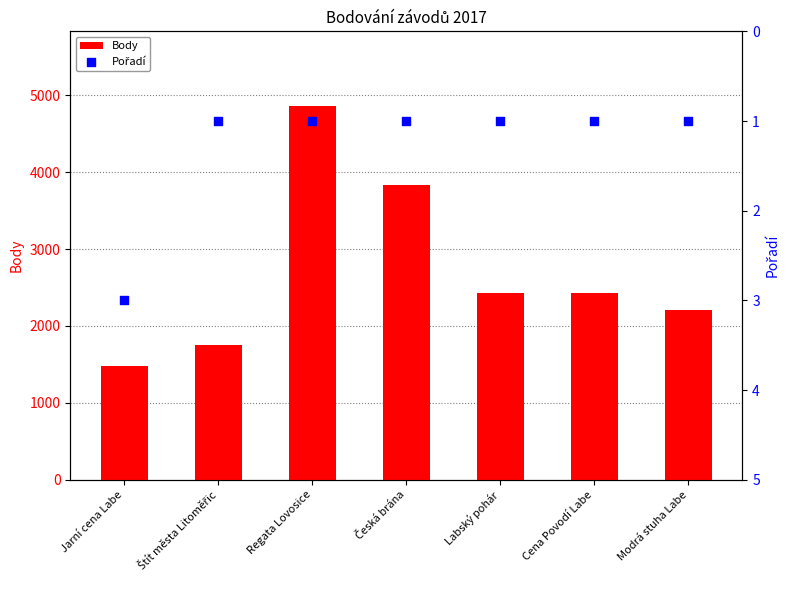

At how many categories does at least one series exceed 1736?

6